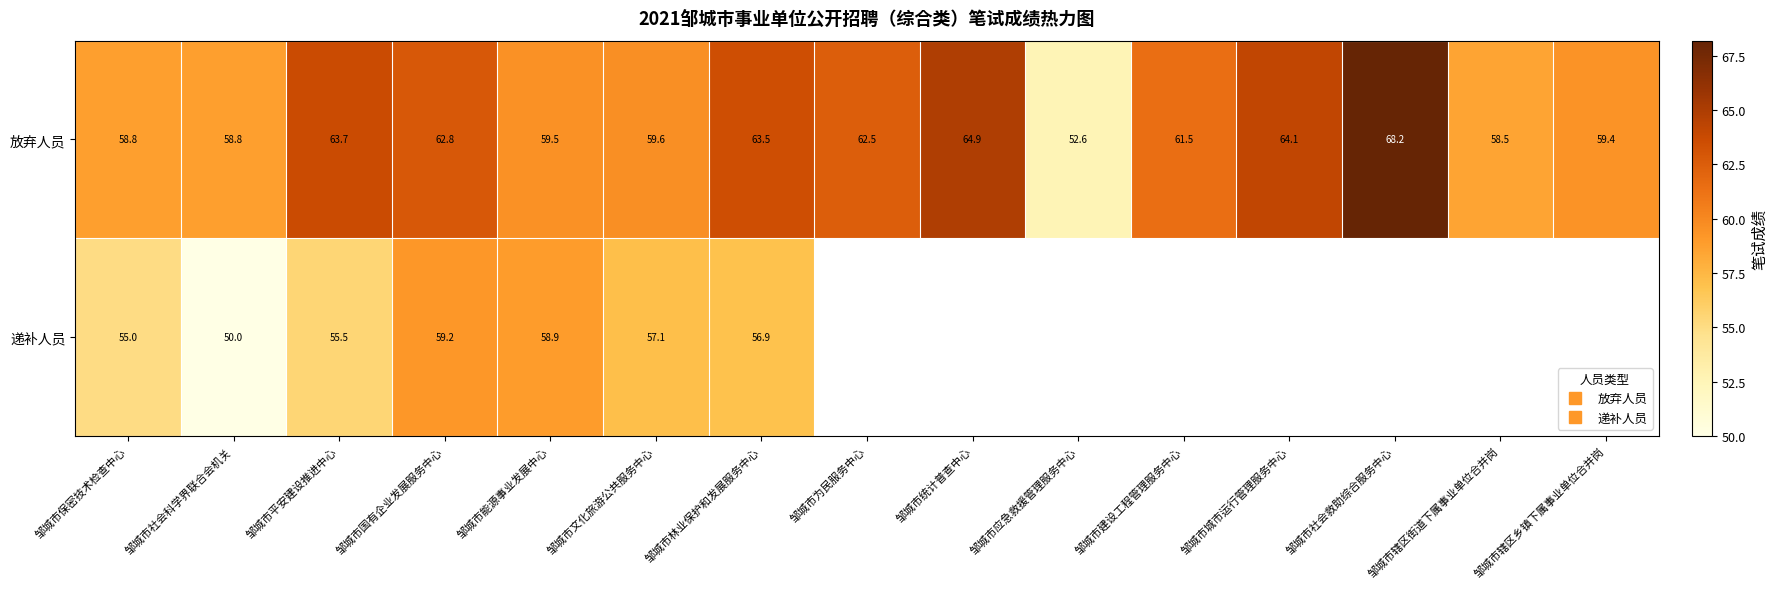

Count the number of data series in this chart.

2